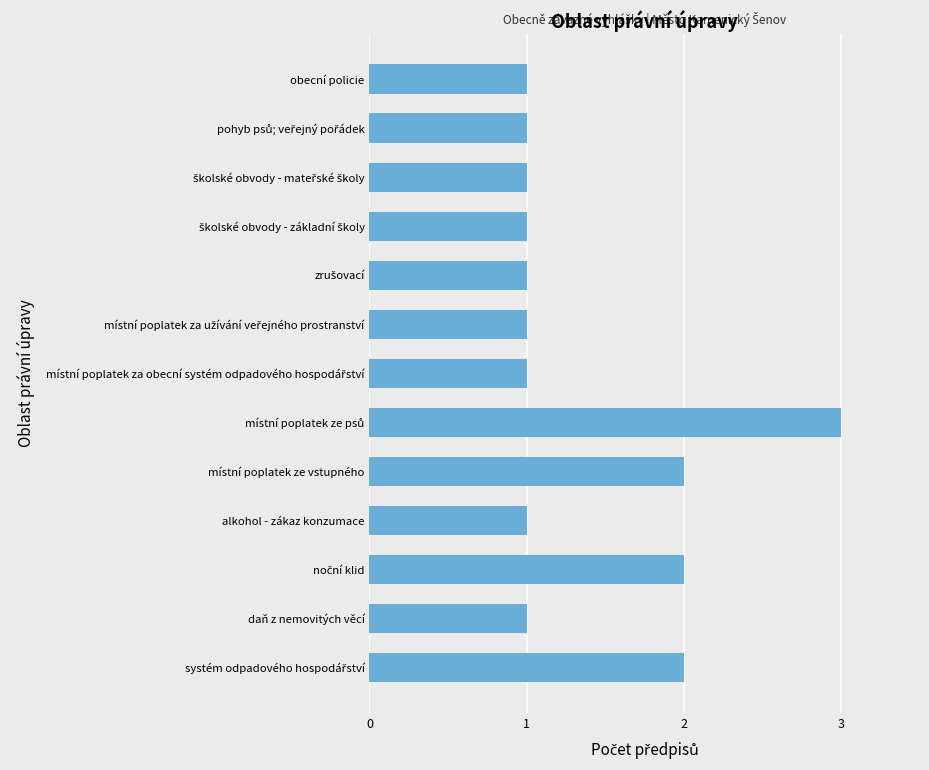

What is the greatest value displayed?

3